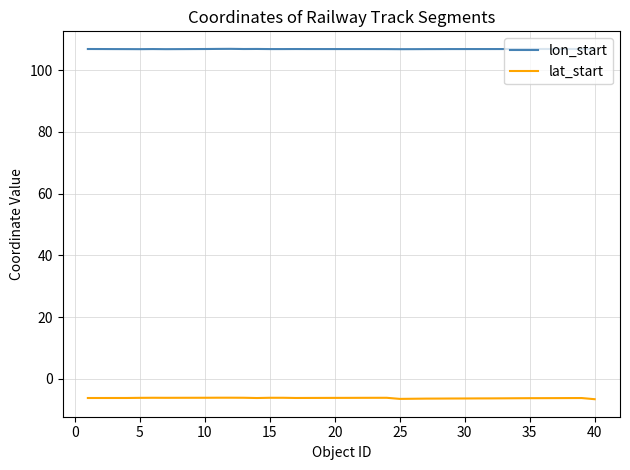

What is the difference between the maximum and minimum values in the lat_start series?

0.5